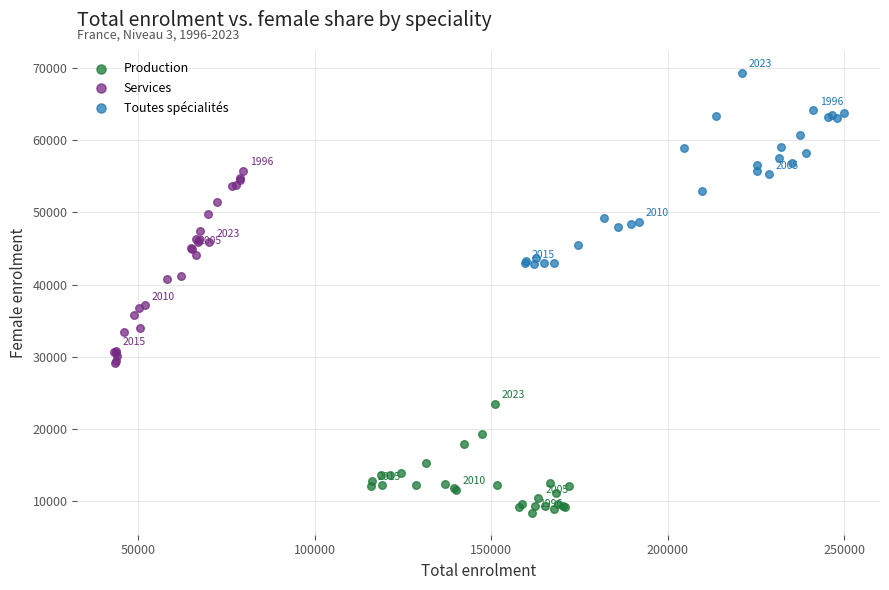

Which series reaches the maximum Y coordinate?

Toutes spécialités